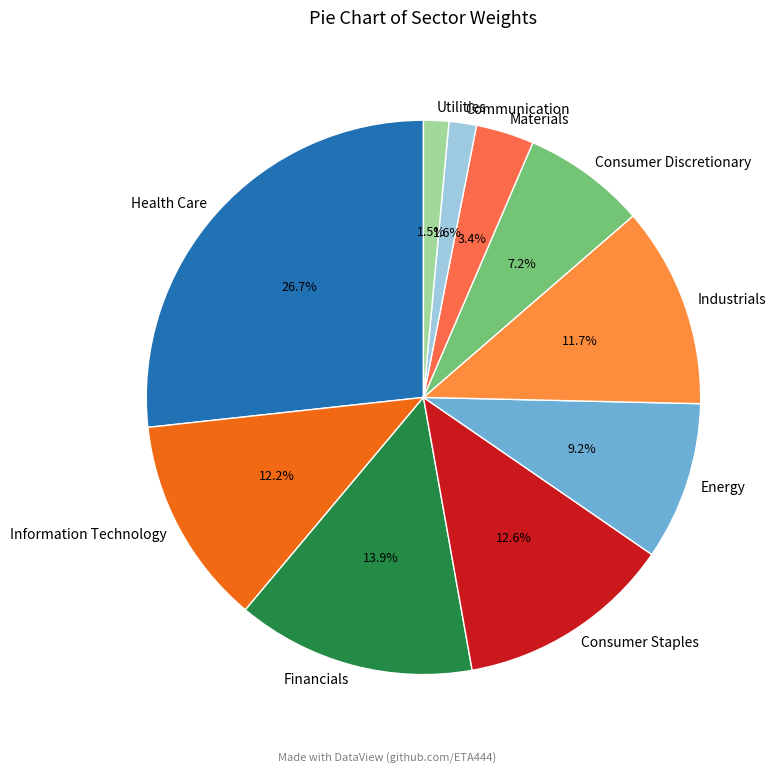

Which has a higher value, Communication or Industrials?

Industrials